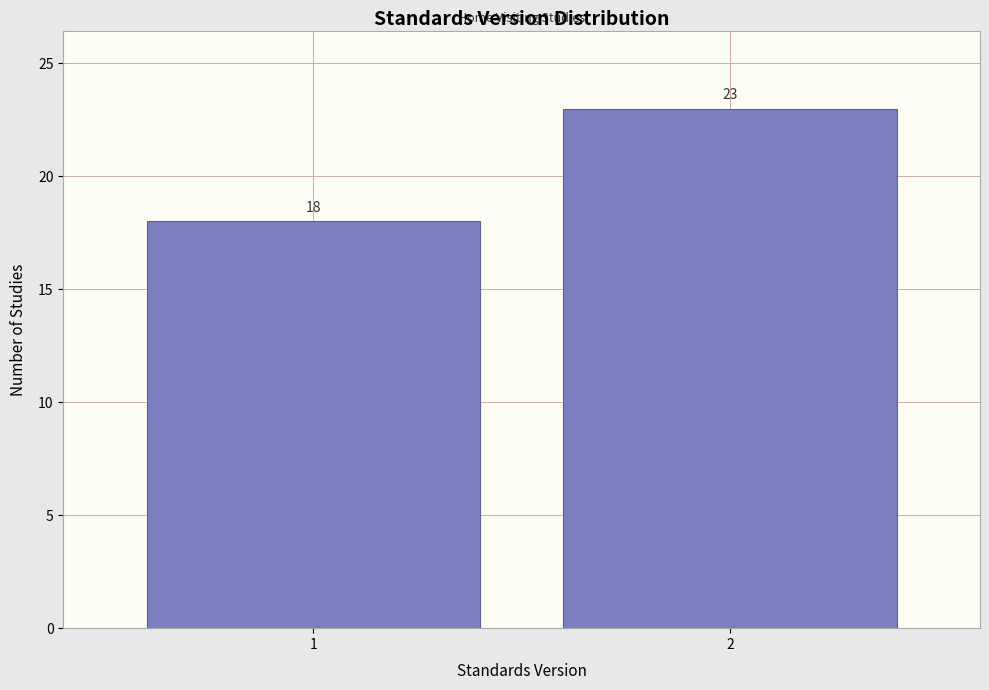

Reading left to right, transcribe all the data shown in this chart.

18	23